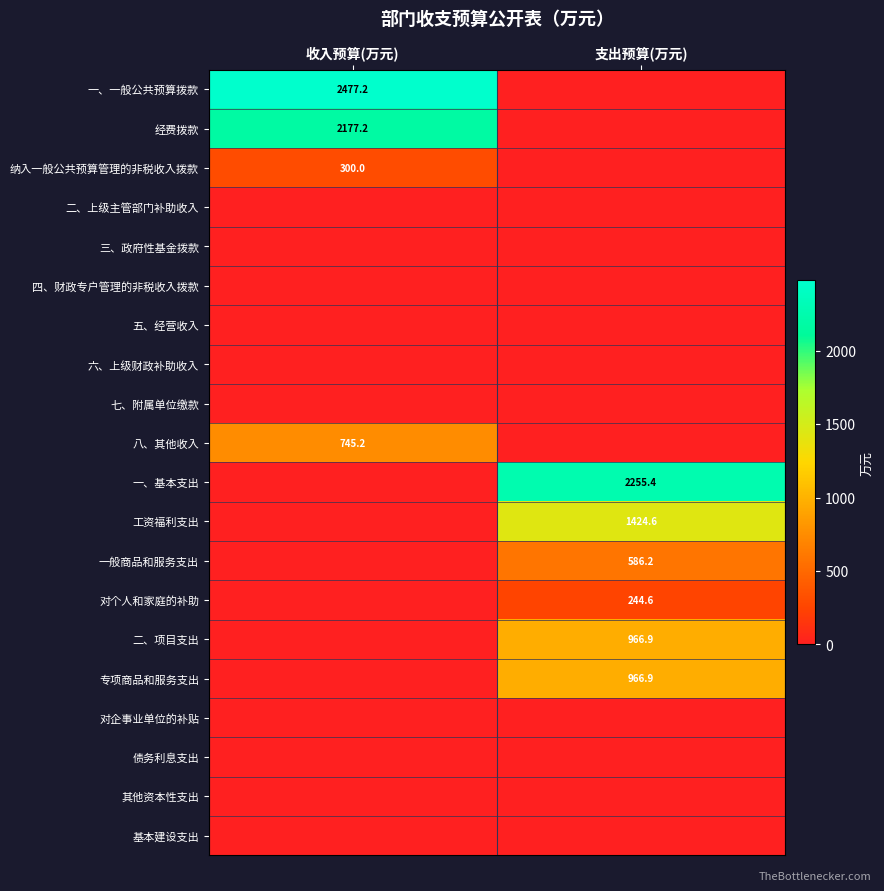

Is it true that 一、基本支出 equals 2255.4 at 支出预算(万元)?

True